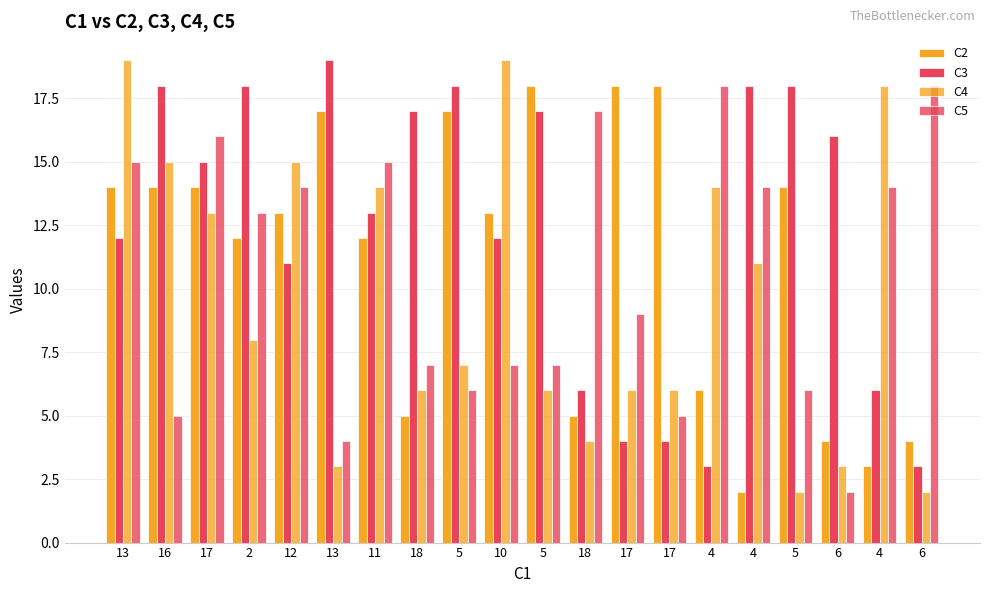

What is the difference between the maximum and minimum values in the C2 series?

16